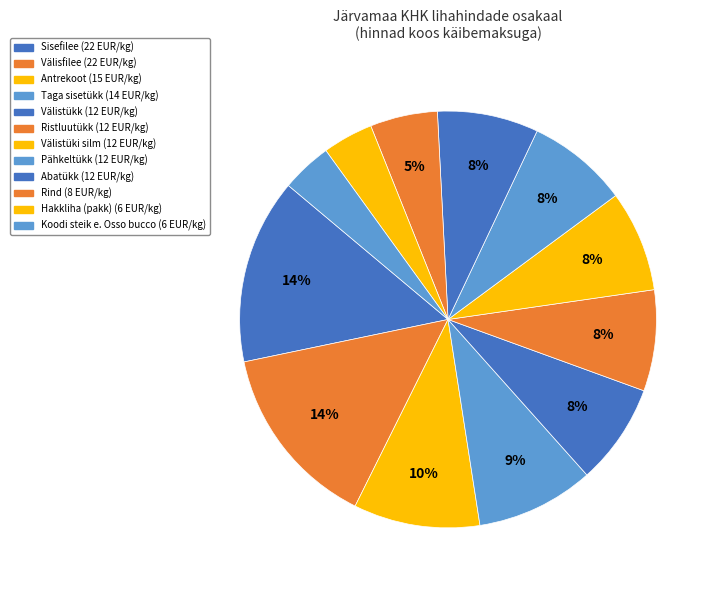

Does any single category account for the majority?

No